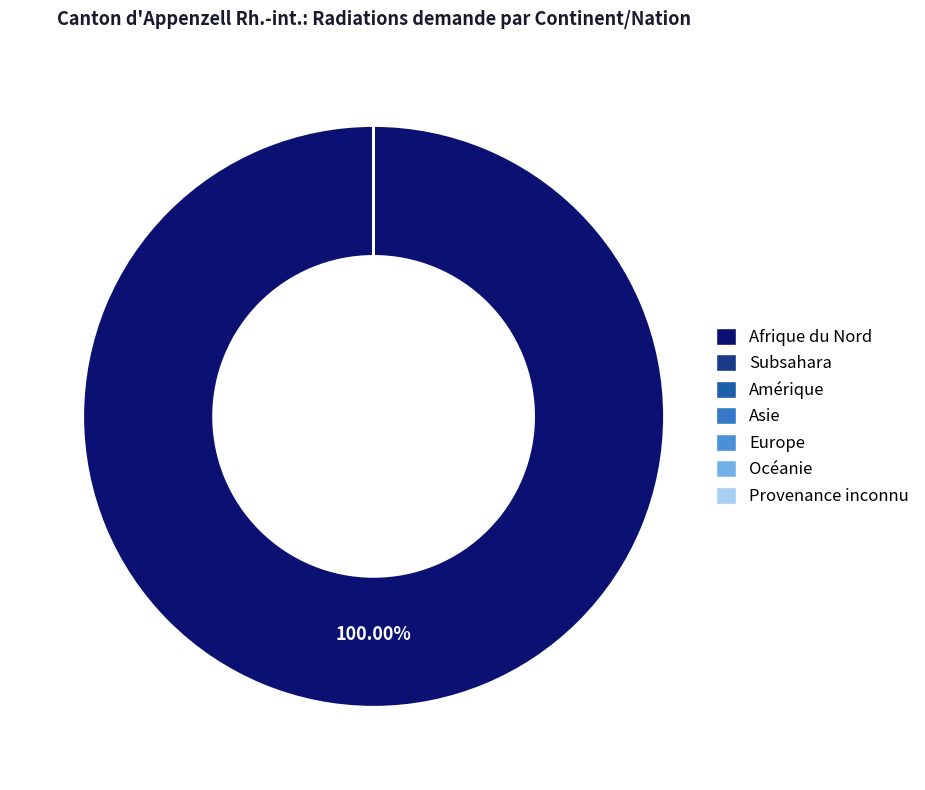

What is the smallest slice in the pie chart?

Subsahara